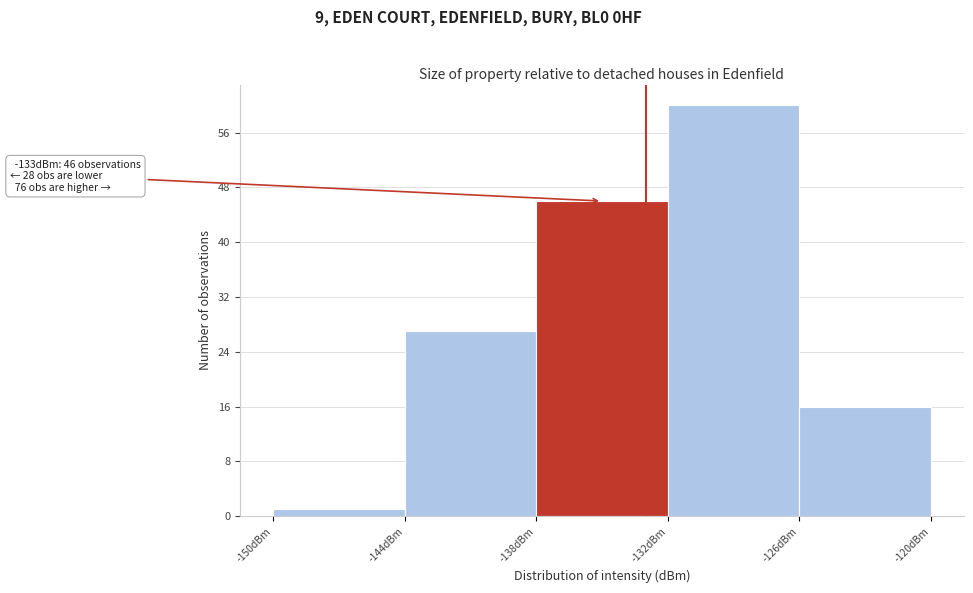

Which range on the x-axis has the tallest bar?

-132 to -126